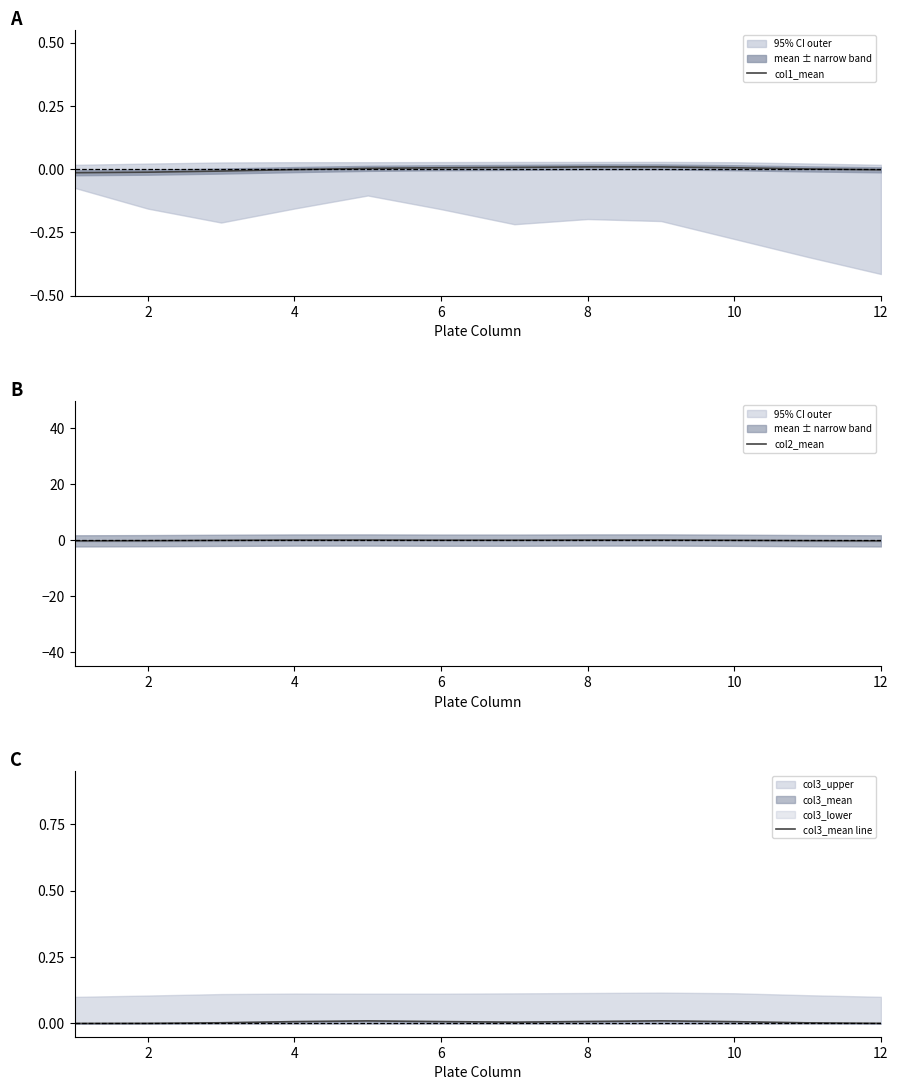

What is the difference between the highest and lowest values at 12?

0.1